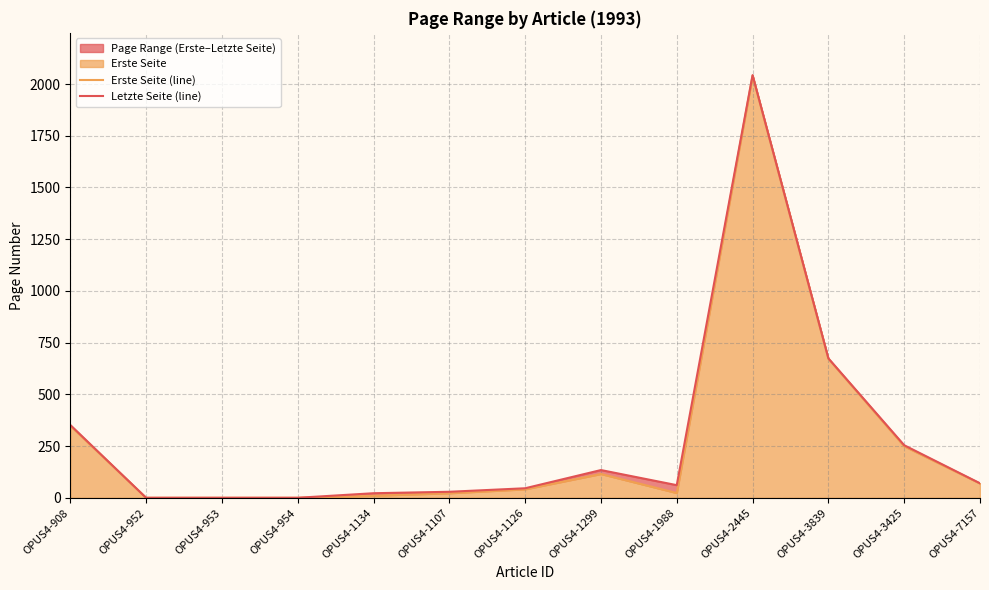

Rank the series at OPUS4-1134 from lowest to highest value.

Erste Seite (line), Letzte Seite (line)